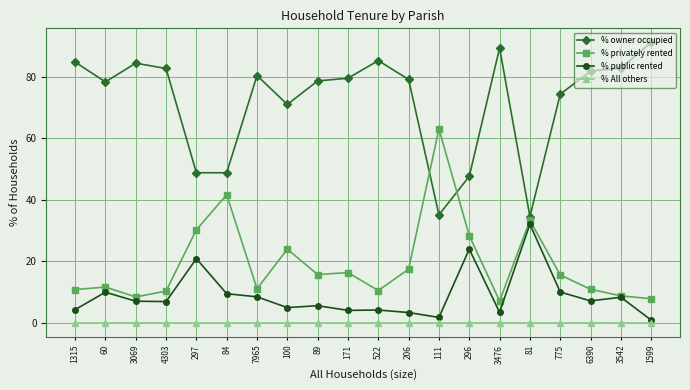

What is the value of the % public rented point at the 18th from the left?

7.2